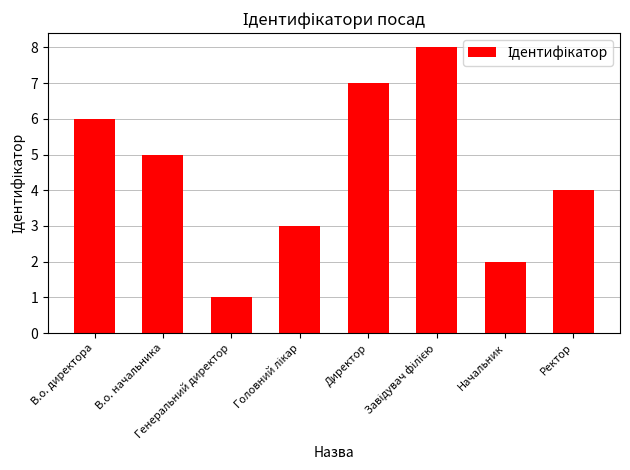

At which label does the data first exceed 5?

В.о. директора